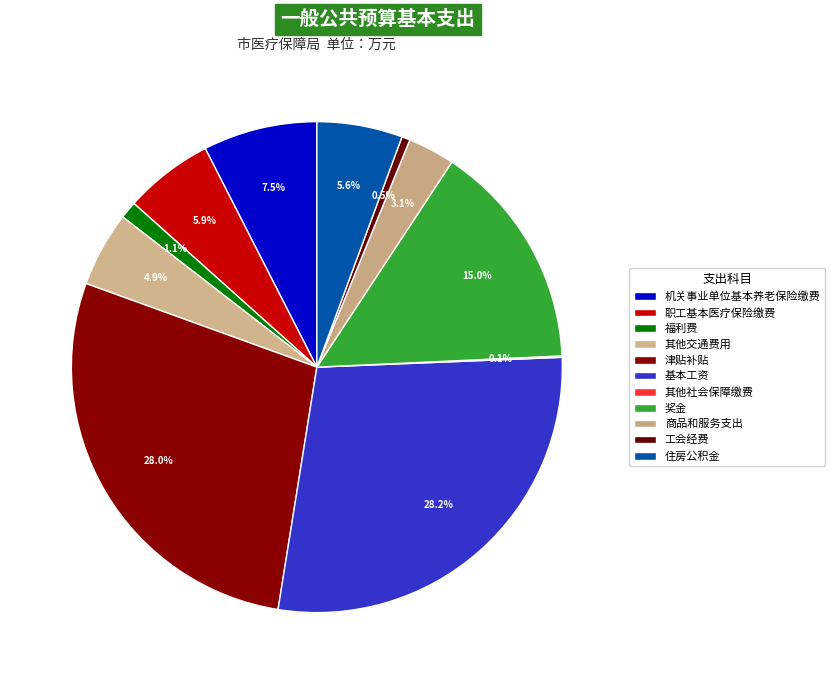

Does any single category account for the majority?

No